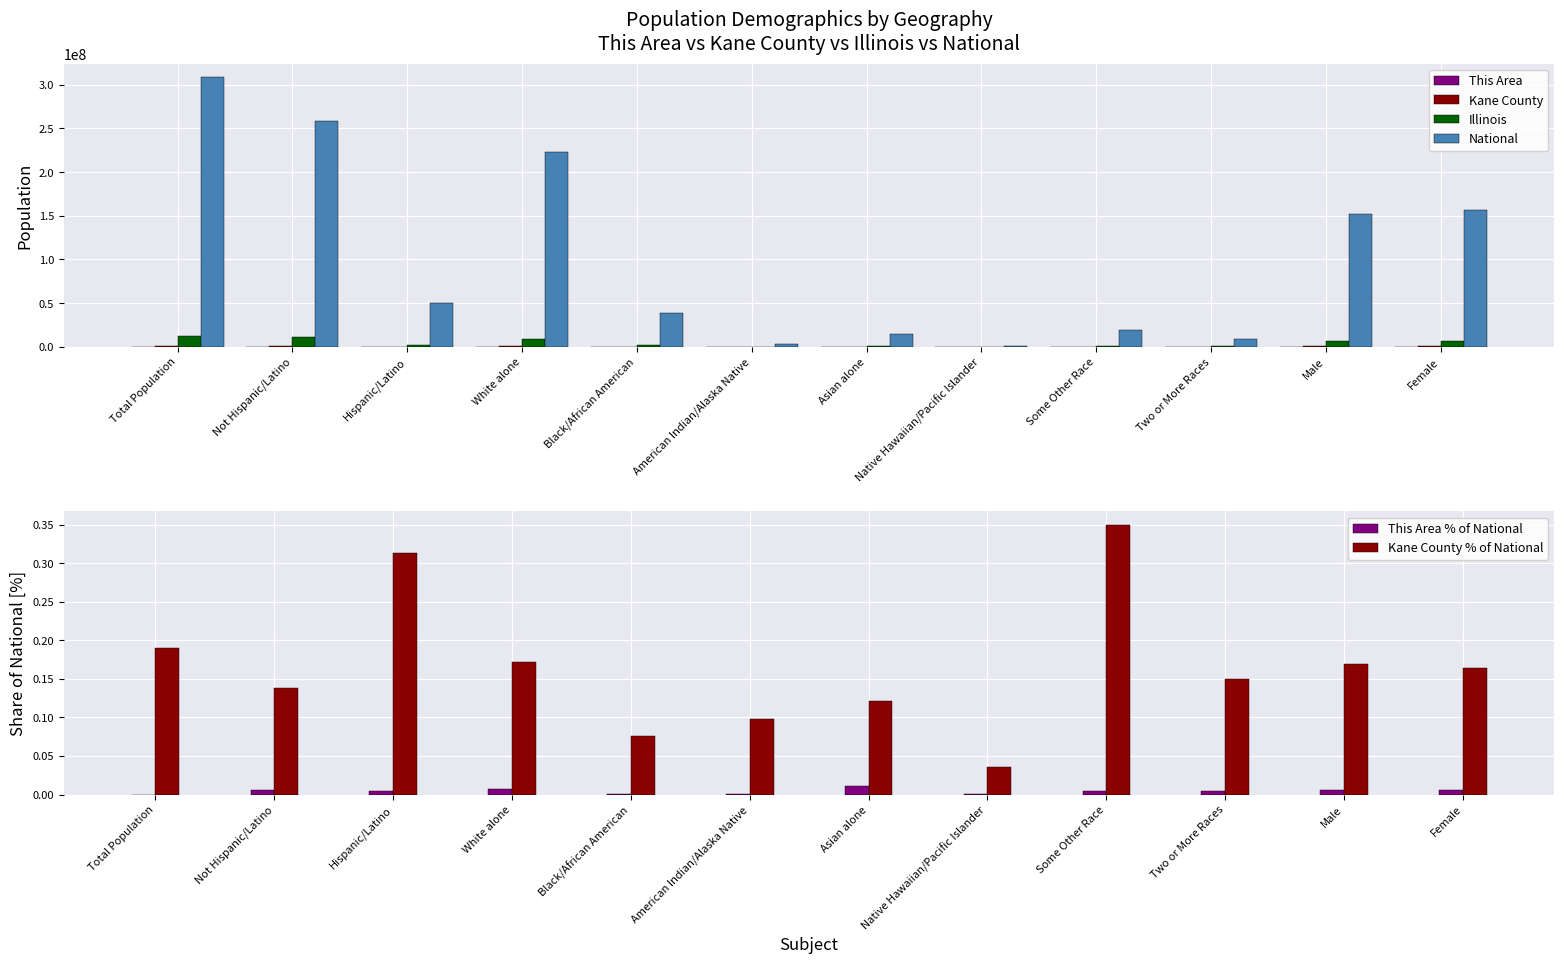

Which series has the largest total across all categories?

National